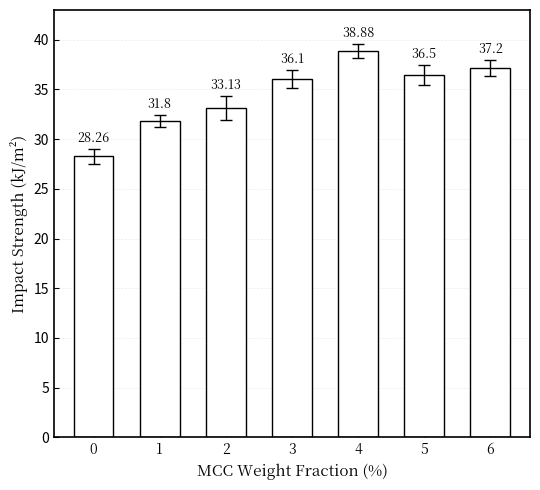

How many bars are there in total?

7